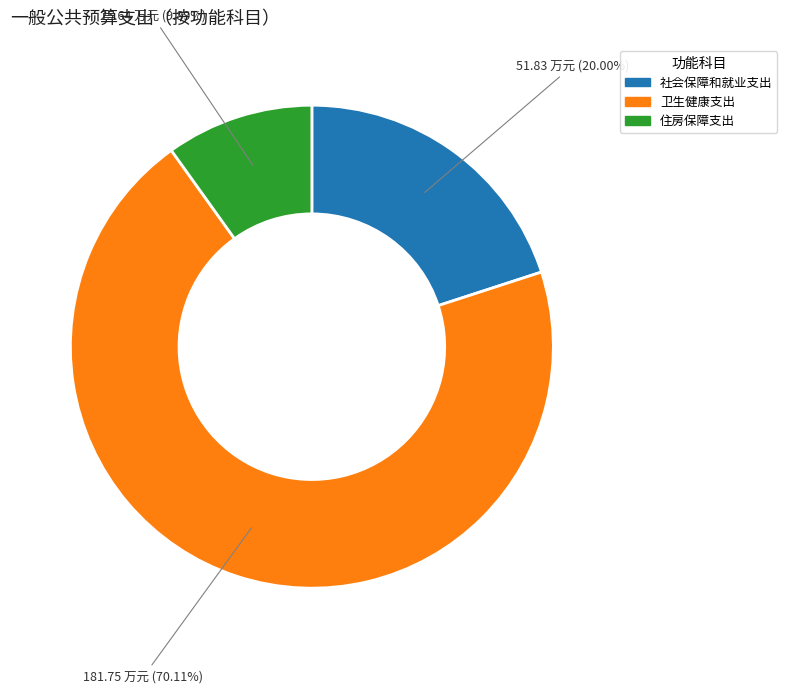

To the nearest percent, what percentage of the pie is 住房保障支出?

10%